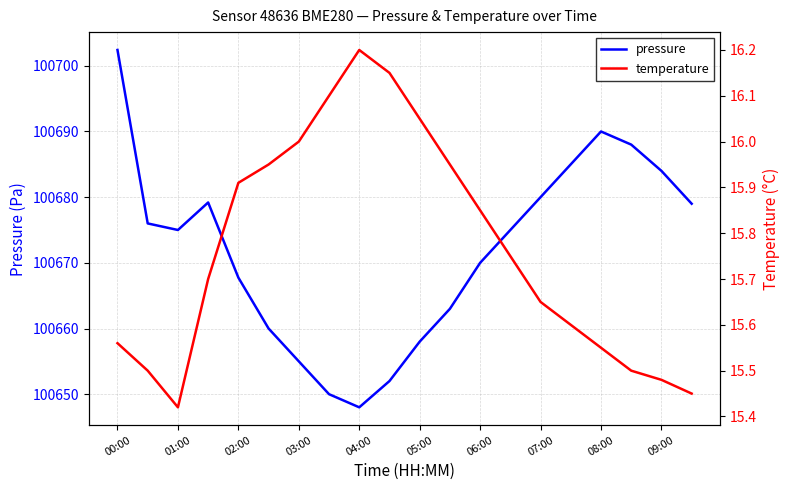

What is the average value of the pressure series?

100671.9